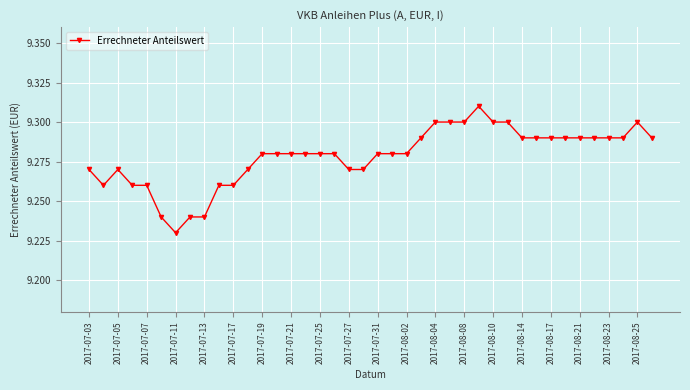

What is the sum of all values?

371.1